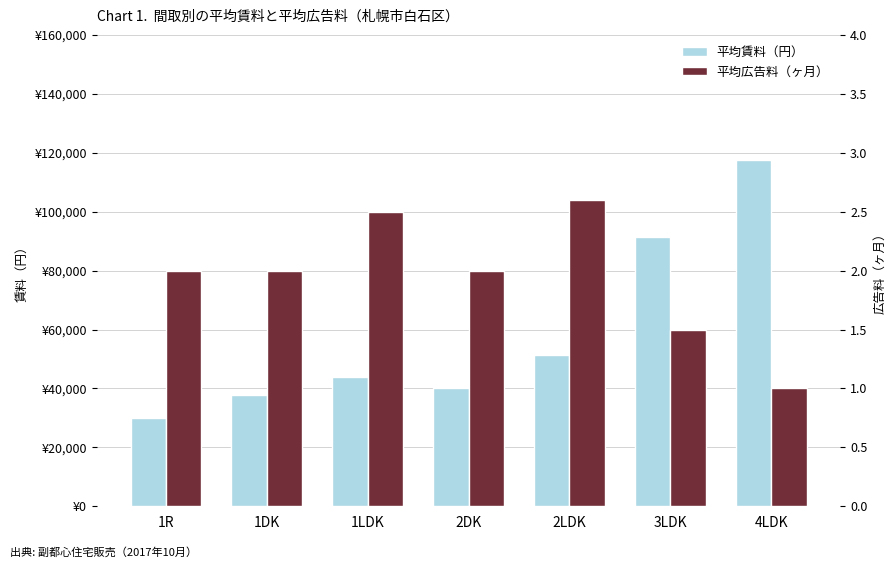

Reading left to right, transcribe all the data shown in this chart.

平均賃料（円）: 1R=30000.0	1DK=37667.0	1LDK=44000.0	2DK=40000.0	2LDK=51200.0	3LDK=91500.0	4LDK=117500.0
平均広告料（ヶ月）: 1R=2.0	1DK=2.0	1LDK=2.5	2DK=2.0	2LDK=2.6	3LDK=1.5	4LDK=1.0